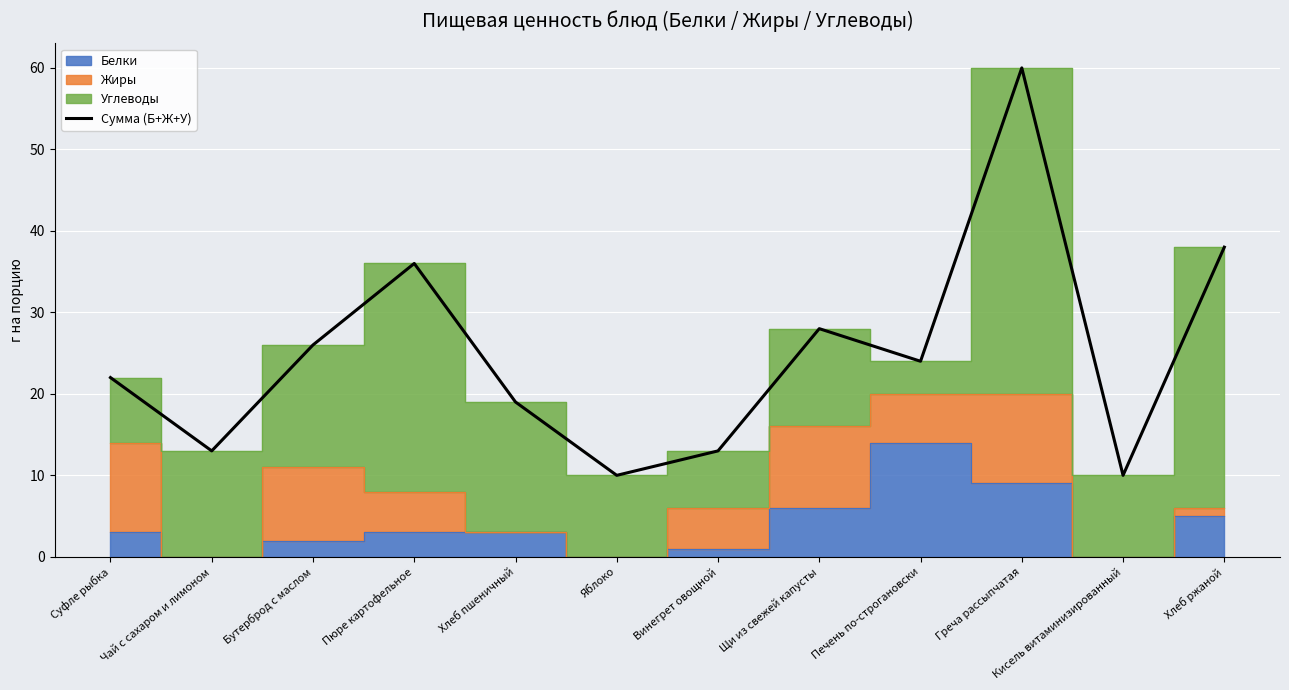

What is the difference between the values at Кисель витаминизированный and Греча рассыпчатая?

50